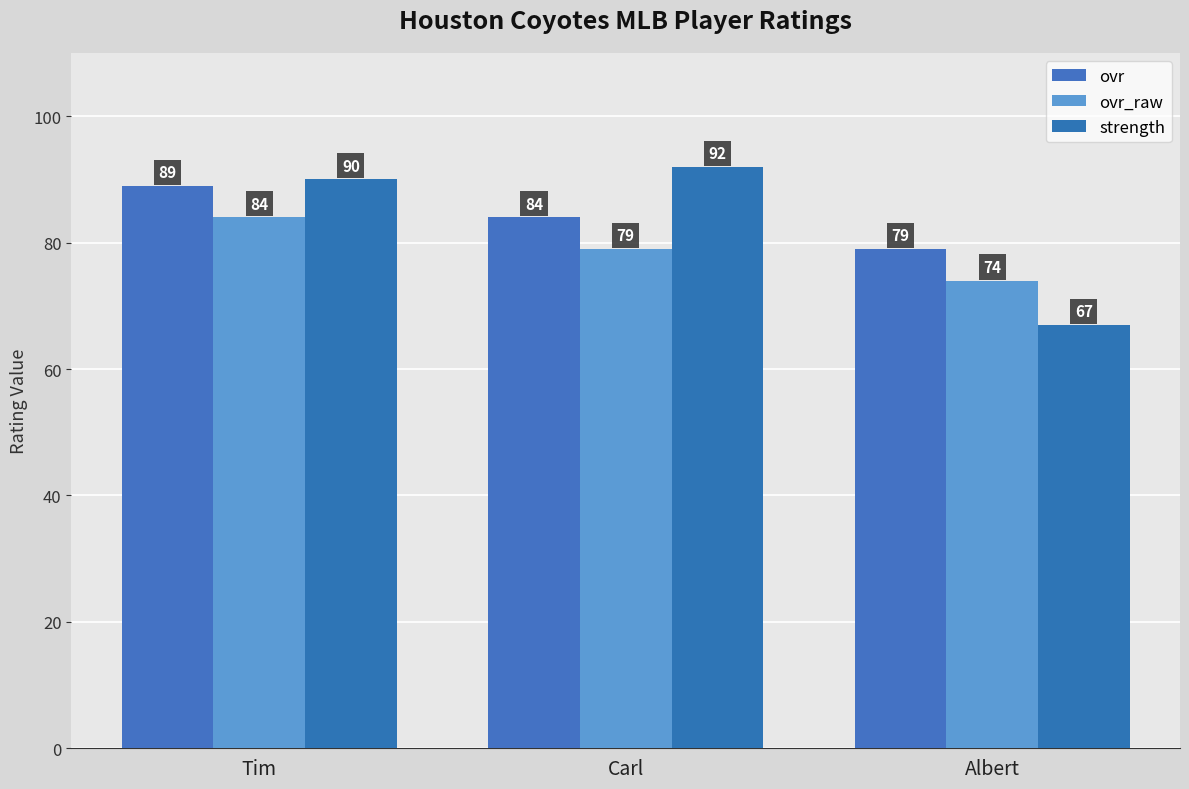

Rank the series by their maximum value, from highest to lowest.

strength, ovr, ovr_raw